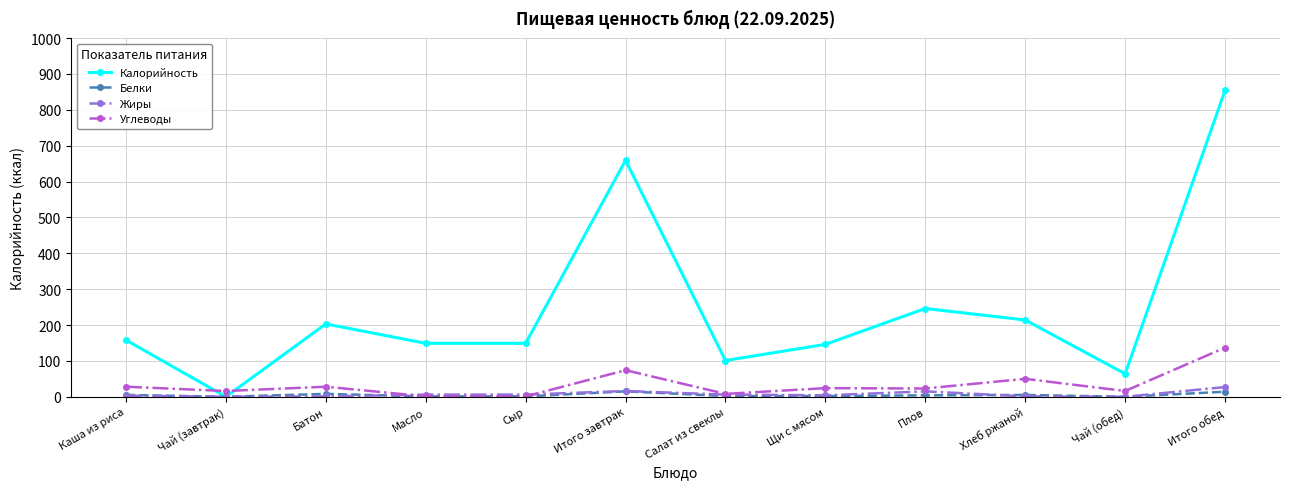

Which series has the largest total across all categories?

Калорийность